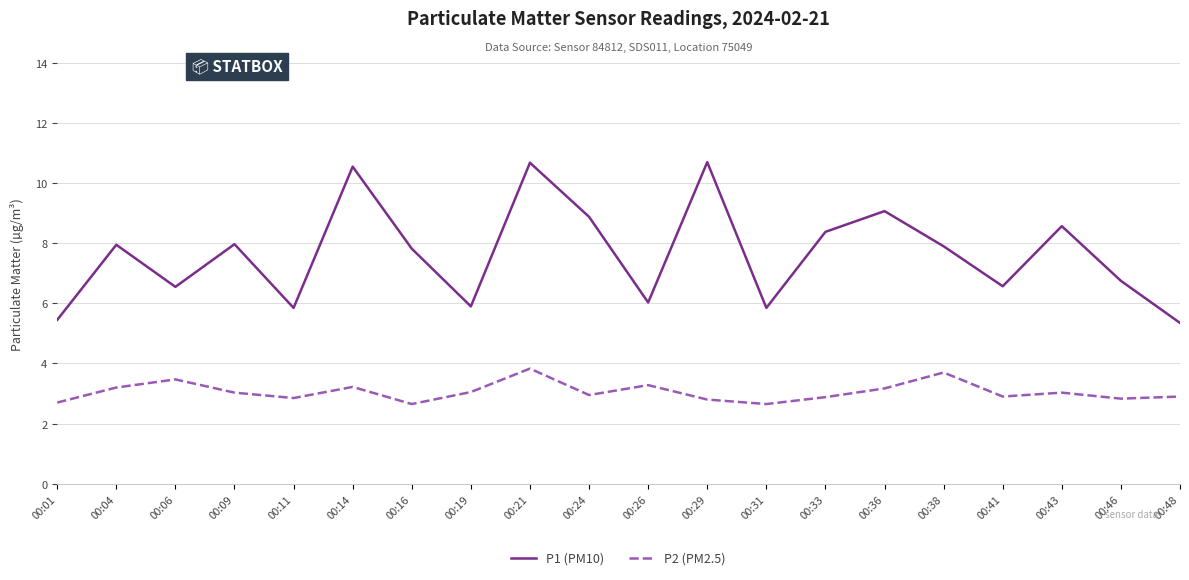

Which category has the highest value in the P2 (PM2.5) series?

00:21